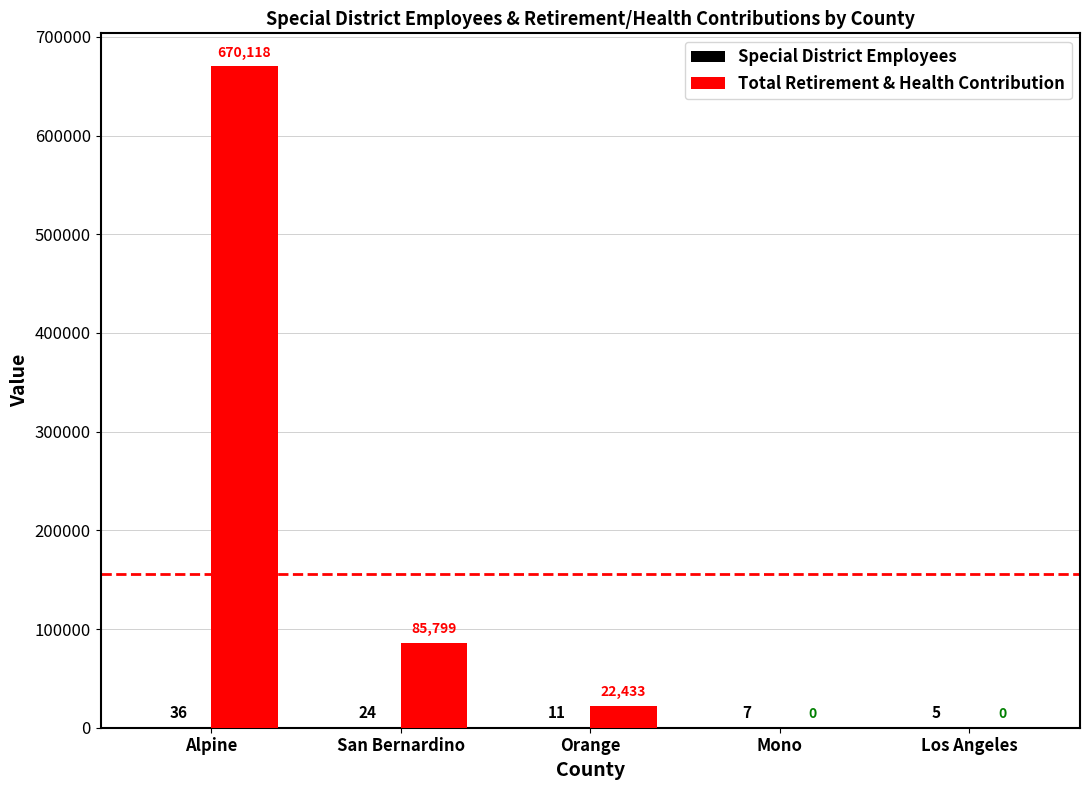

At which label is Total Retirement & Health Contribution closest to 335059?

San Bernardino